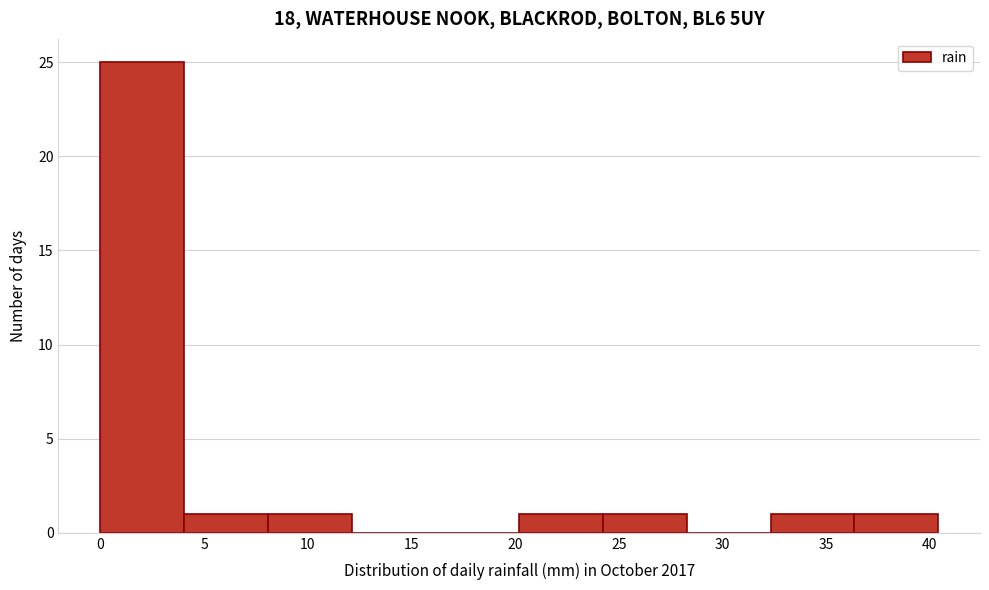

Reading left to right, transcribe this chart: for each bar, give the range it covers on the x-axis and its height. Neither the bar edges nor the heights are printed on the chart, so give them approximately, as read against the axes.

0.0 to 4.0: 25
4.0 to 8.0: 1
8.0 to 12.0: 1
12.0 to 16.0: 0
16.0 to 20.0: 0
20.0 to 24.0: 1
24.0 to 28.5: 1
28.5 to 32.5: 0
32.5 to 36.5: 1
36.5 to 40.5: 1